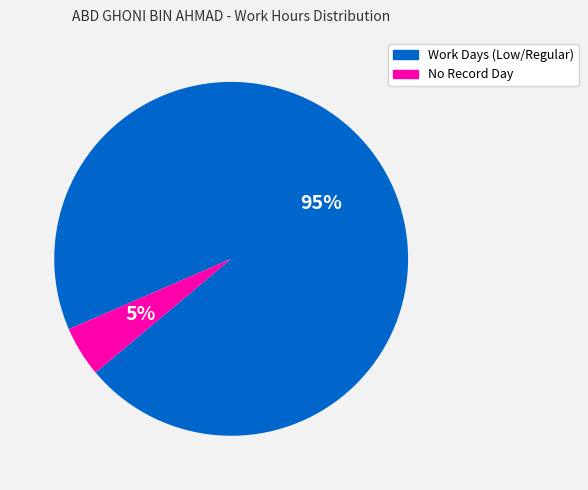

To the nearest percent, what is the average slice percentage?

50%